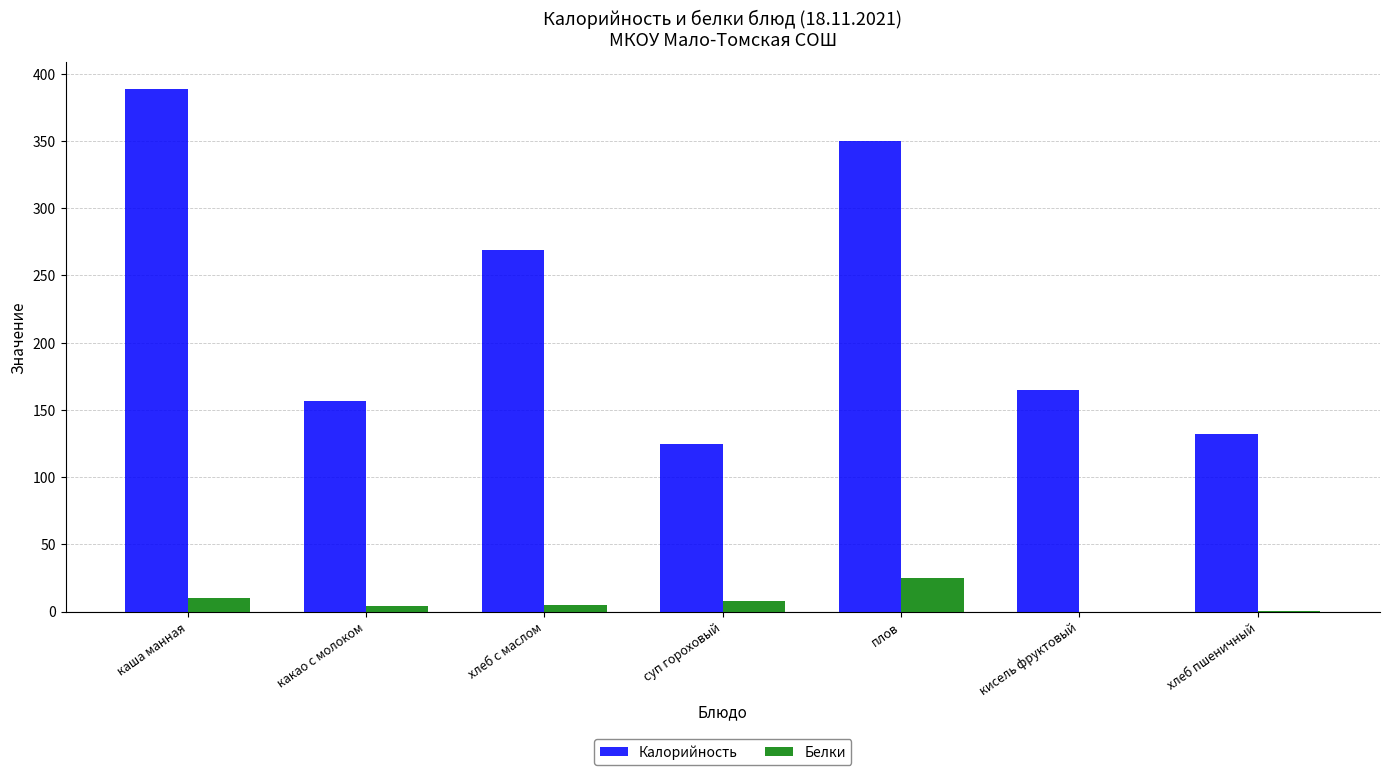

At which category is the sum across all series the highest?

каша манная